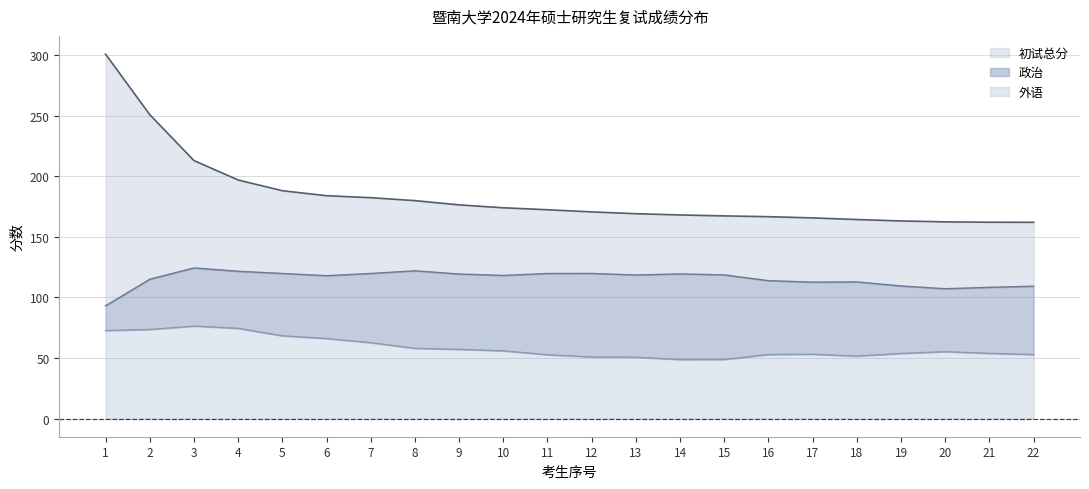

What is the minimum value for 外语?

48.7